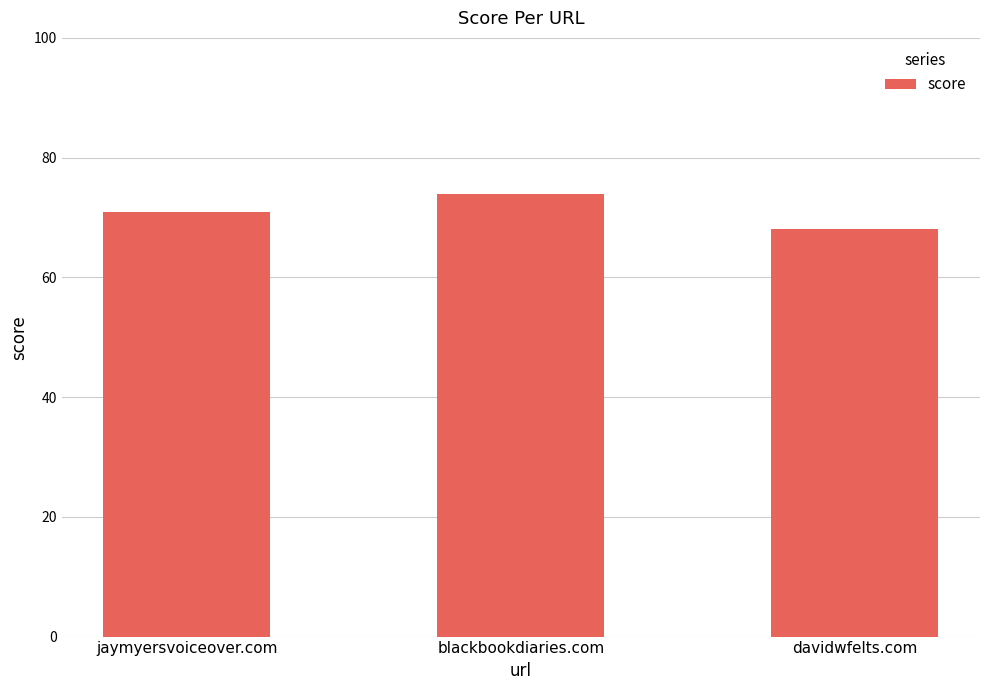

Reading left to right, what are all the values shown in this chart?

jaymyersvoiceover.com=71	blackbookdiaries.com=74	davidwfelts.com=68